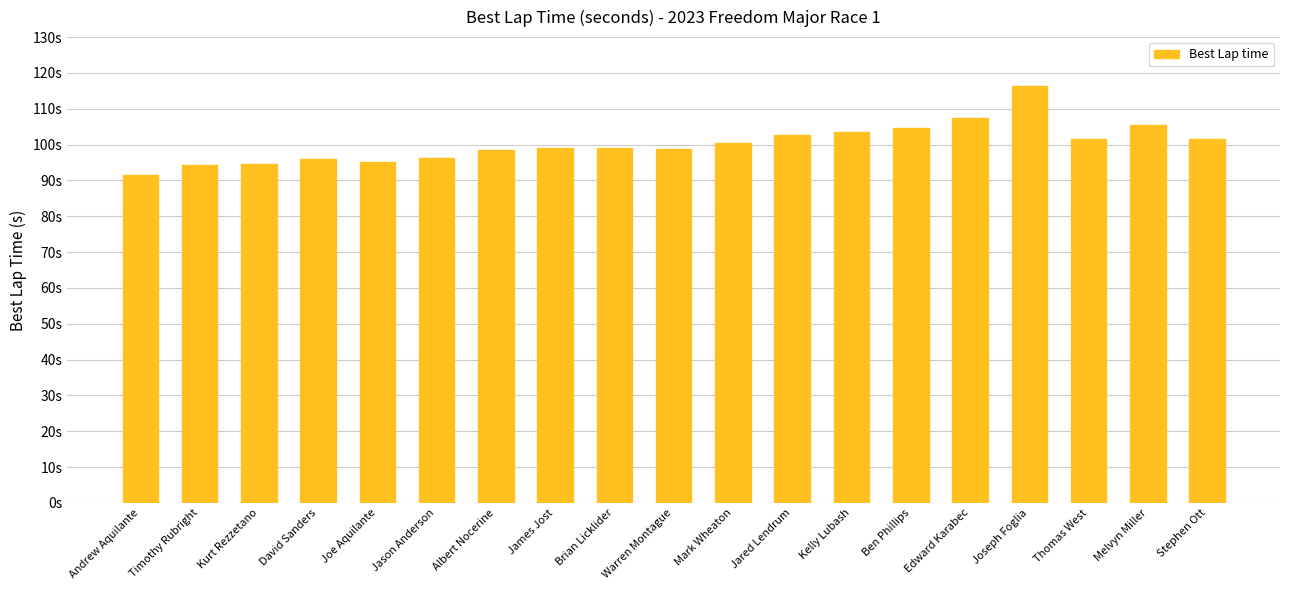

Rank the categories by value from highest to lowest.

Joseph Foglia, Edward Karabec, Melvyn Miller, Ben Phillips, Kelly Lubash, Jared Lendrum, Stephen Ott, Thomas West, Mark Wheaton, Brian Licklider, James Jost, Warren Montague, Albert Nocerine, Jason Anderson, David Sanders, Joe Aquilante, Kurt Rezzetano, Timothy Rubright, Andrew Aquilante